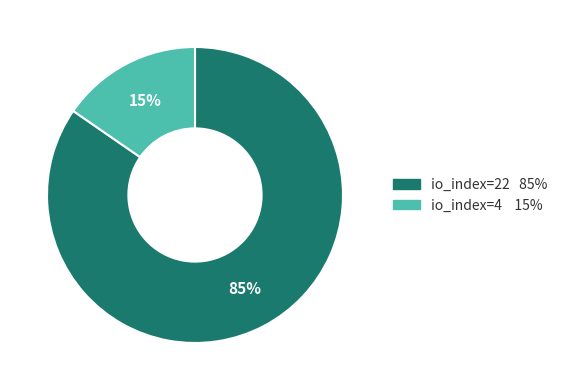

Which slice represents more than half of the pie?

io_index=22